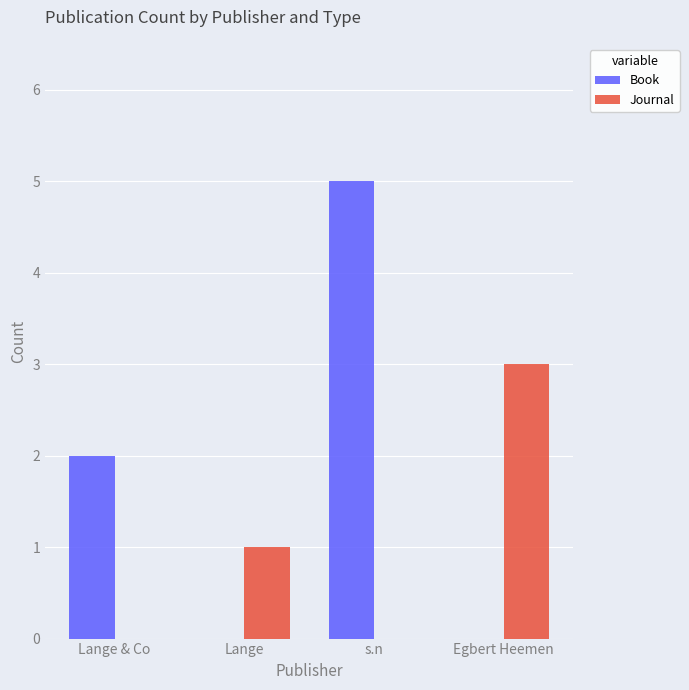

What is the average value of the Book series?

2